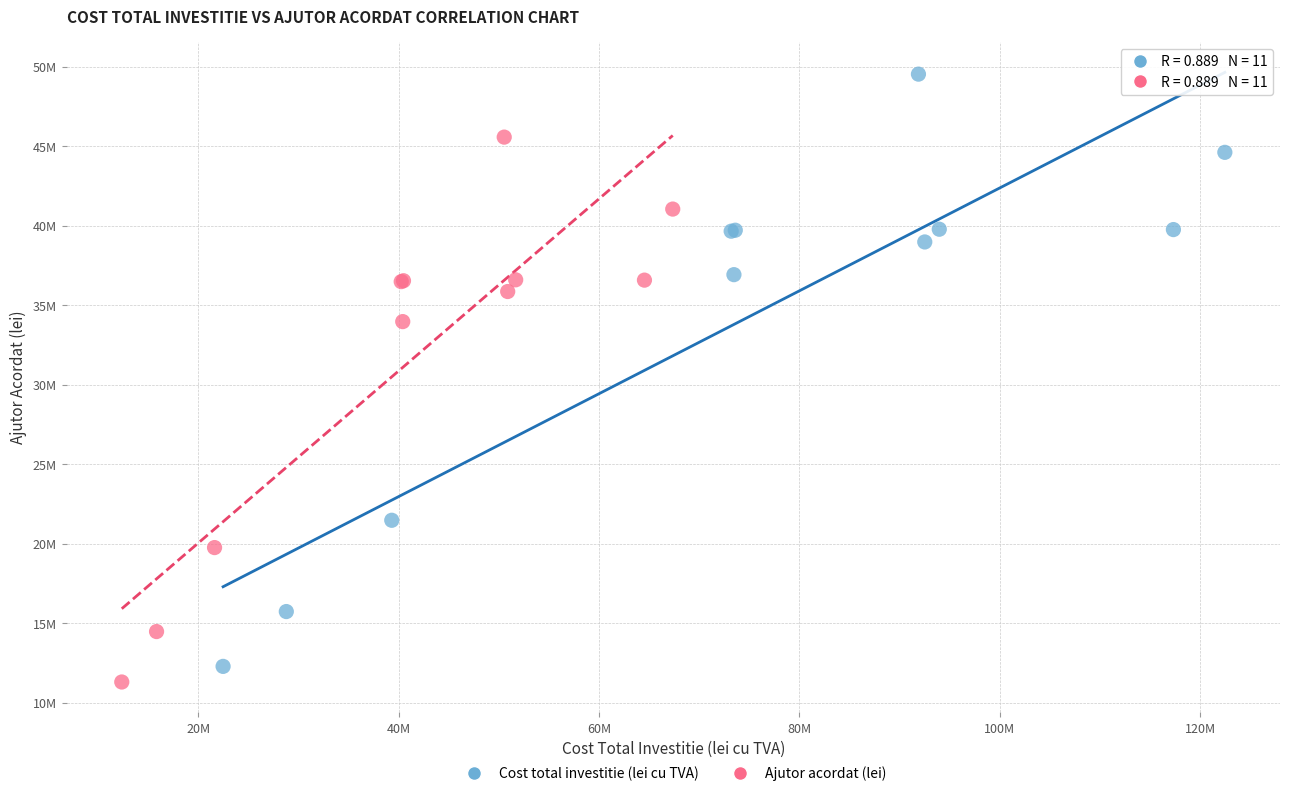

Which series has the largest Y range (max minus min)?

Cost total investitie (lei cu TVA)